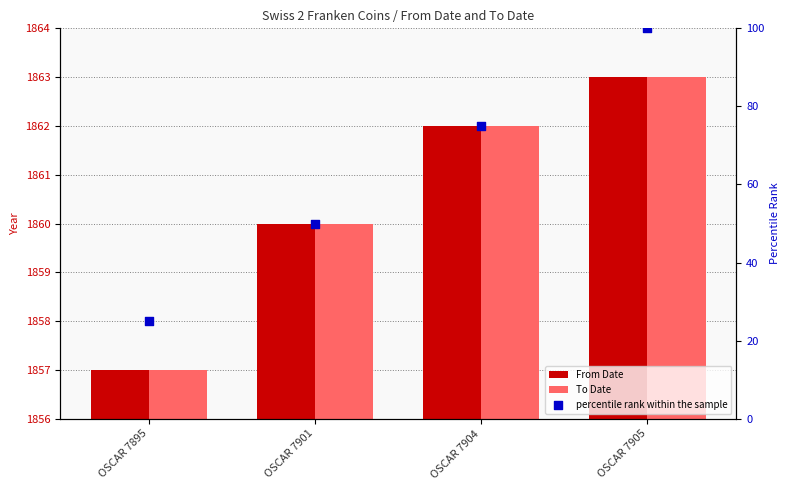

At which category is the sum across all series the highest?

OSCAR 7905